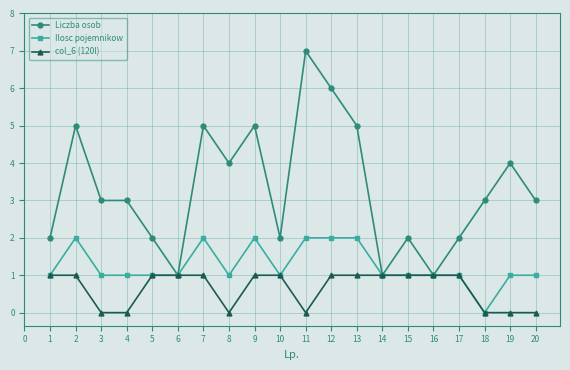

What is the value of the Ilosc pojemnikow point at the 20th from the left?

1